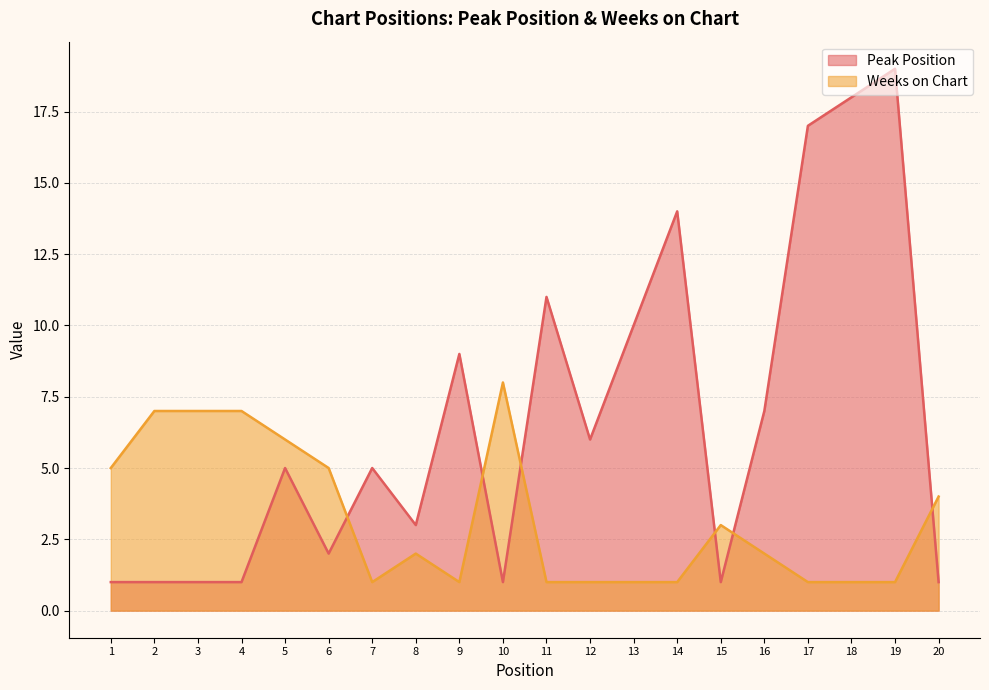

Reading left to right, list all the values displayed in this chart.

Peak Position: 1=1	2=1	3=1	4=1	5=5	6=2	7=5	8=3	9=9	10=1	11=11	12=6	13=10	14=14	15=1	16=7	17=17	18=18	19=19	20=1
Weeks on Chart: 1=5	2=7	3=7	4=7	5=6	6=5	7=1	8=2	9=1	10=8	11=1	12=1	13=1	14=1	15=3	16=2	17=1	18=1	19=1	20=4